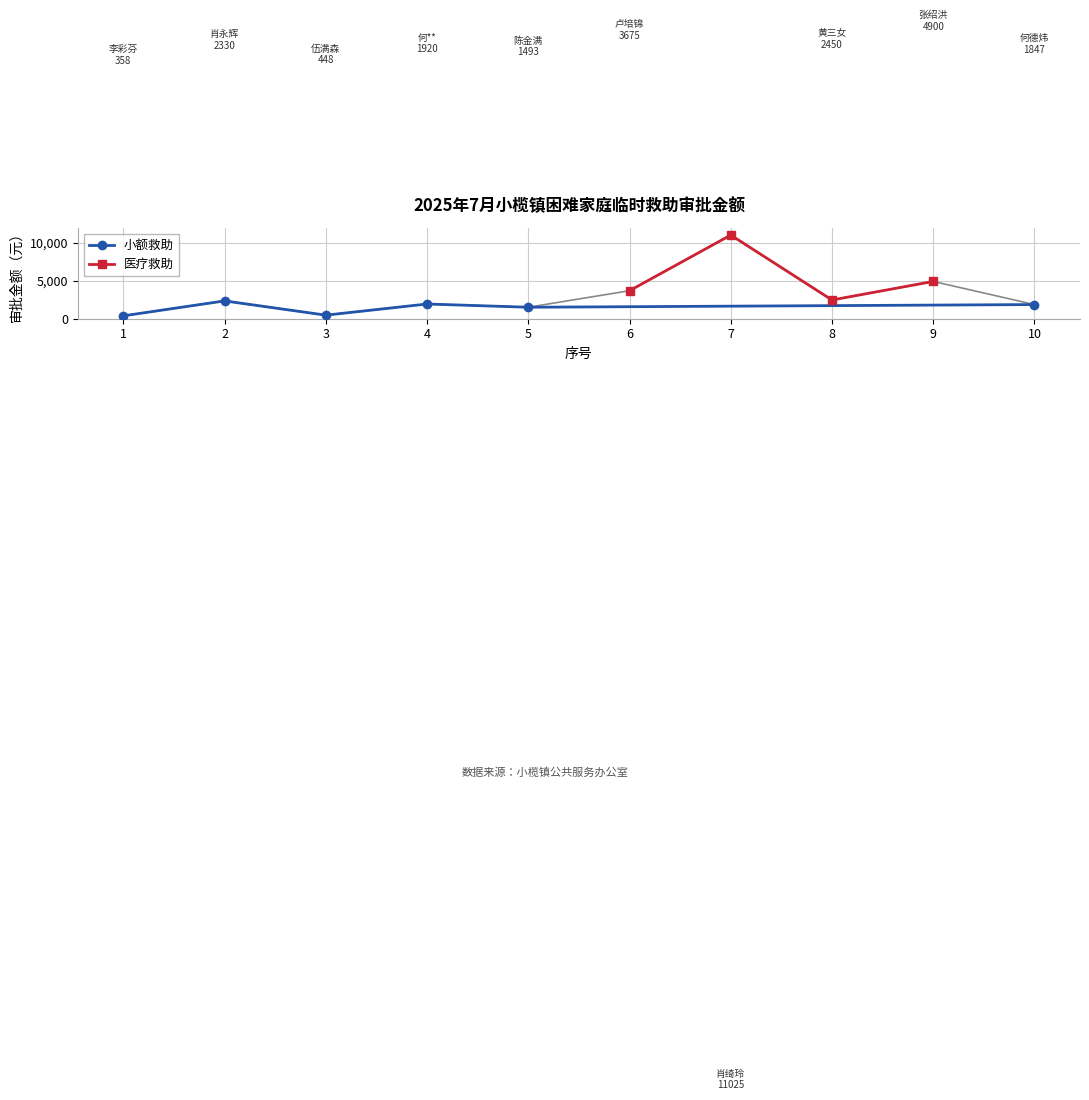

What is the value of the 小额救助 point at the 1st from the left?

358